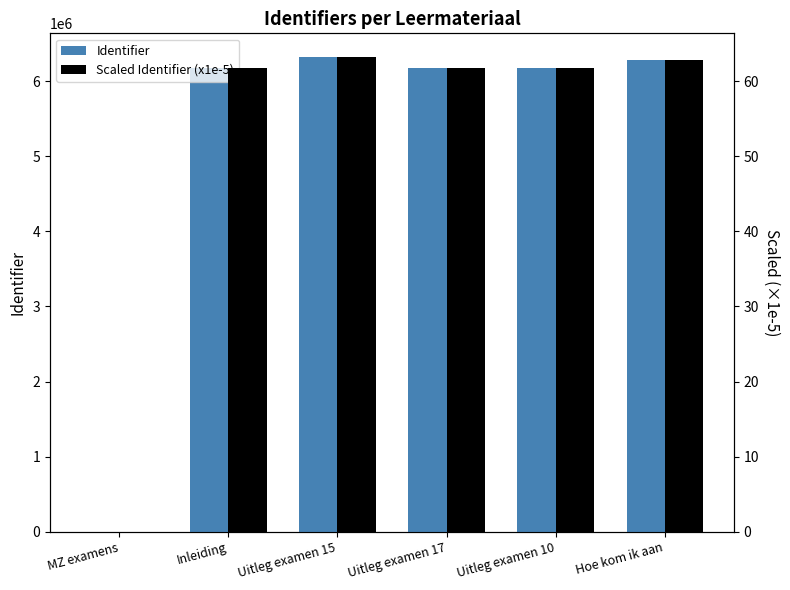

What is the label of the 5th bar from the left?

Uitleg examen 10